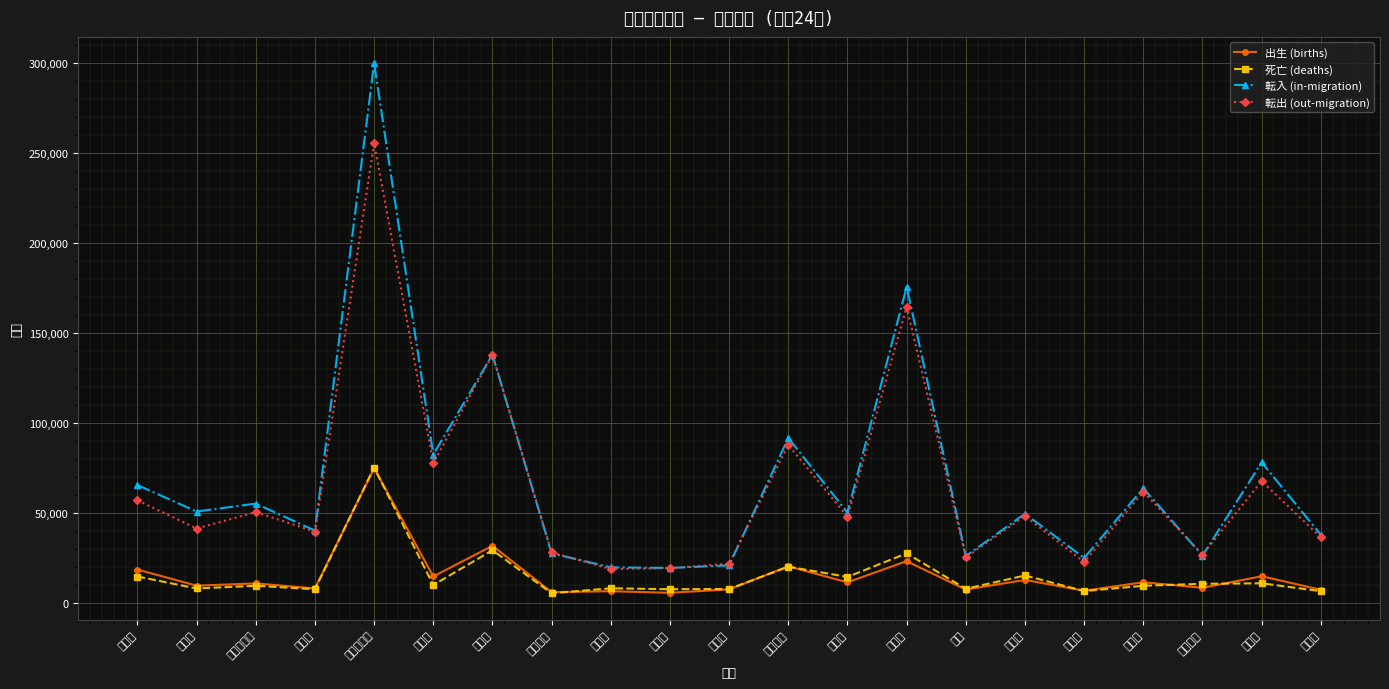

What value does the 転出 (out-migration) series have at 川崎市, to the nearest 100?

77600